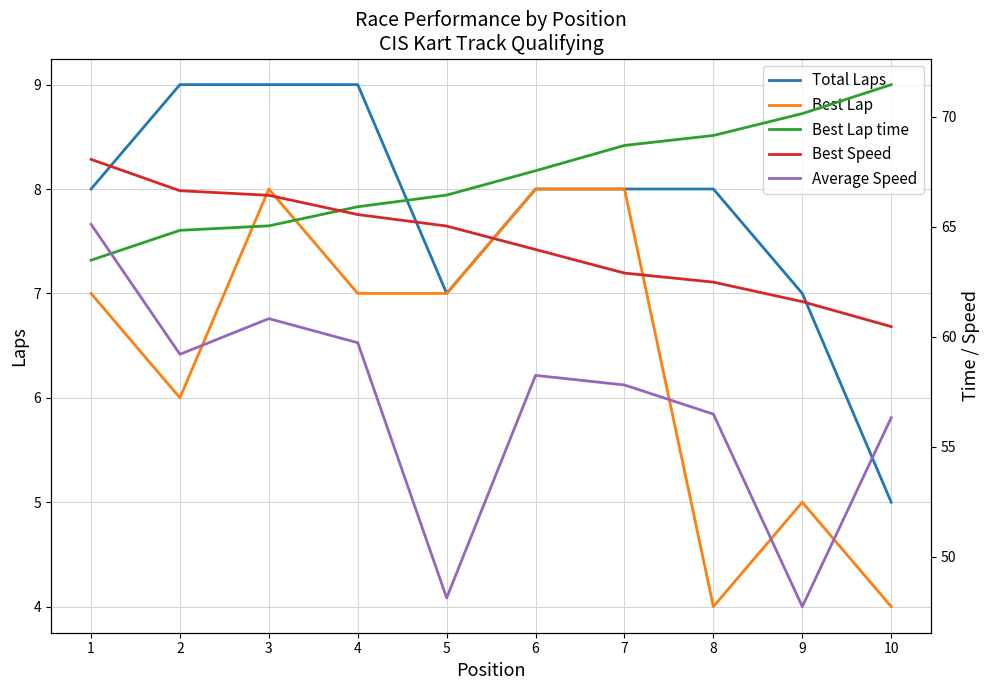

Which series has the largest total across all categories?

Best Lap time